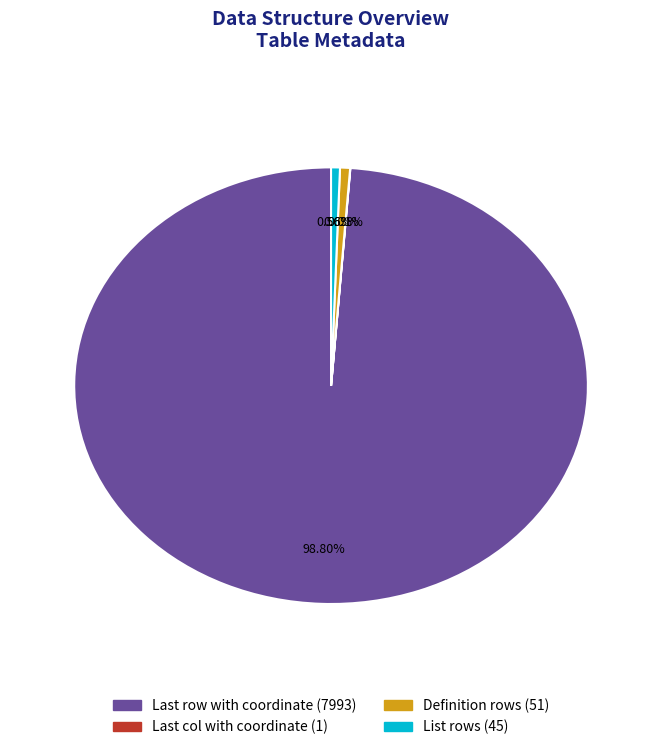

Is it true that Definition rows is 11% of the pie?

False